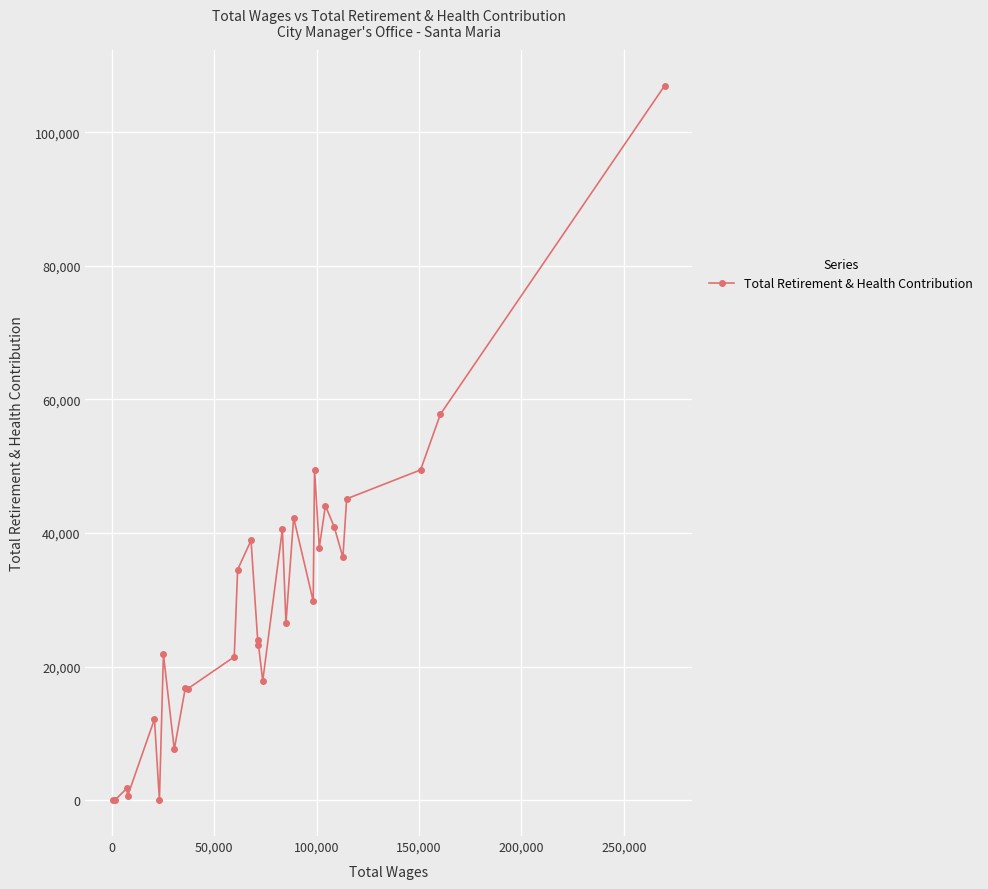

What is the average value?

29126